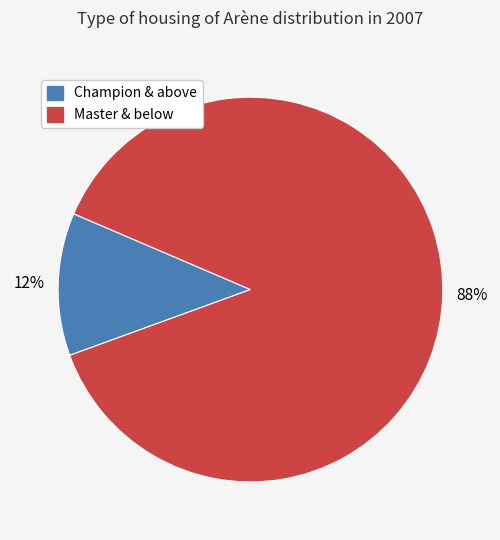

To the nearest percent, what is the average slice percentage?

50%